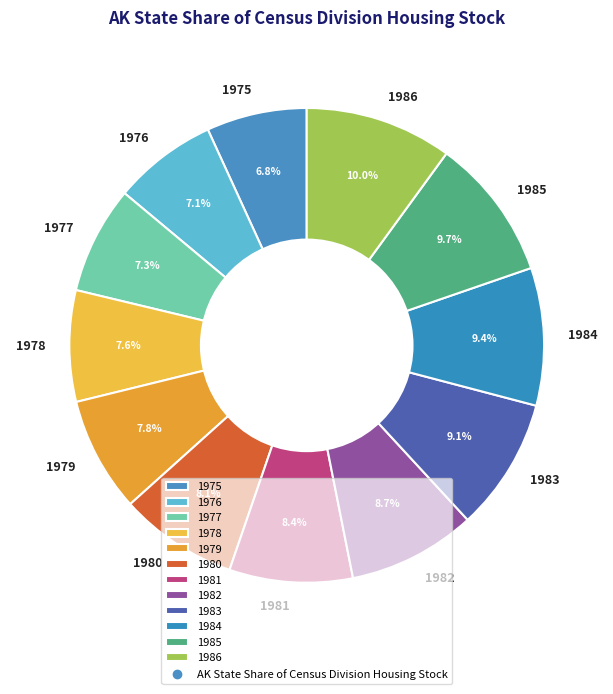

What percentage is the 1985 slice, to the nearest percent?

10%